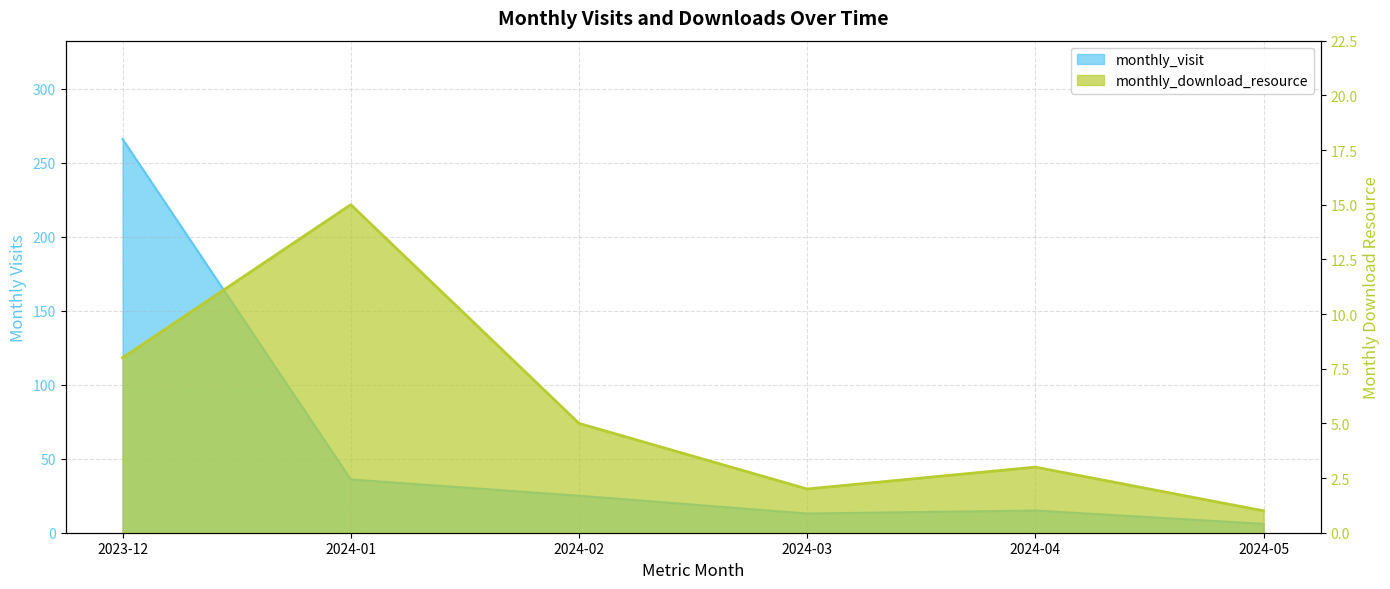

What is the difference between the second highest and minimum values in the monthly_visit series?

30